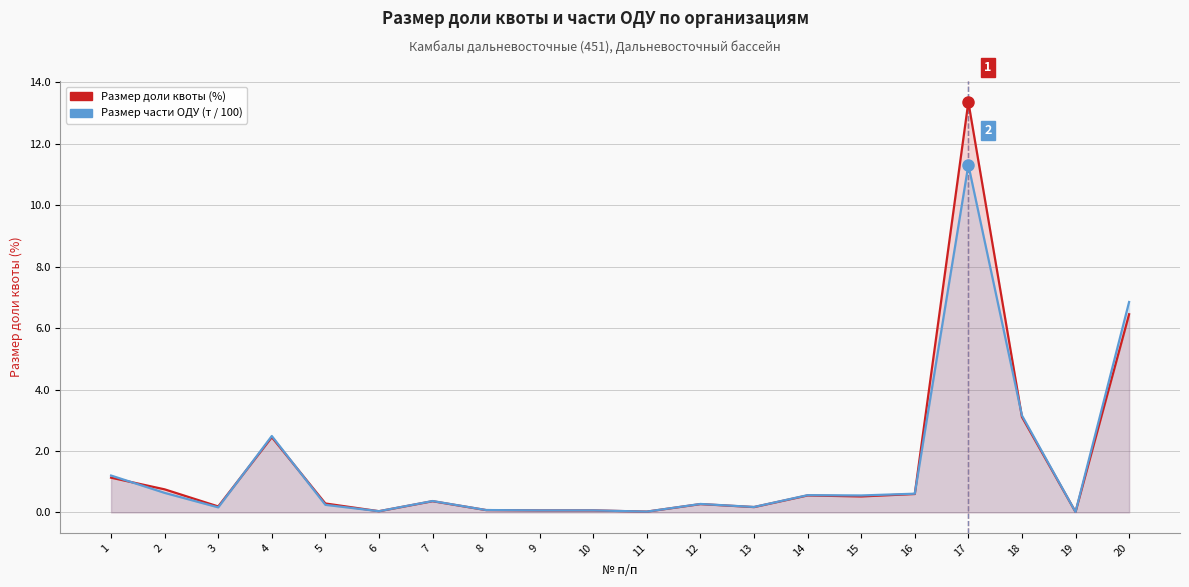

Reading left to right, transcribe all the data shown in this chart.

Размер доли квоты (%): 1=1.1	2=0.8	3=0.2	4=2.4	5=0.3	6=0.0	7=0.4	8=0.1	9=0.1	10=0.1	11=0.0	12=0.3	13=0.2	14=0.6	15=0.5	16=0.6	17=13.4	18=3.1	19=0.0	20=6.5
Размер части ОДУ (т / 100): 1=1.2	2=0.6	3=0.2	4=2.5	5=0.2	6=0.0	7=0.4	8=0.1	9=0.1	10=0.1	11=0.0	12=0.3	13=0.2	14=0.6	15=0.6	16=0.6	17=11.3	18=3.2	19=0.0	20=6.9